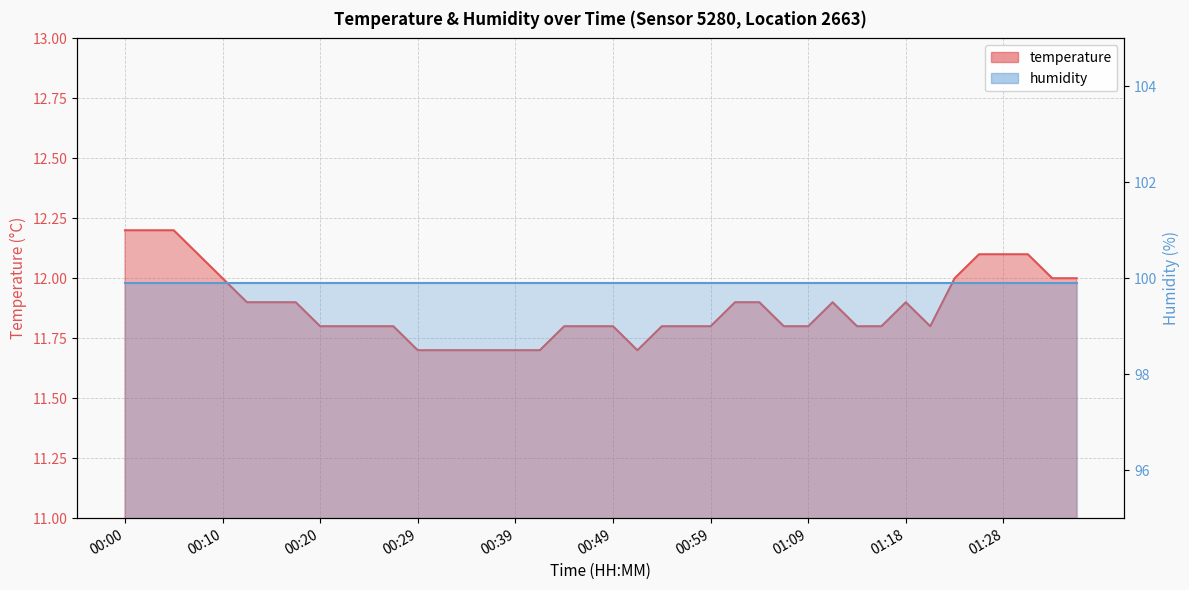

What is the sum of all values?

475.2